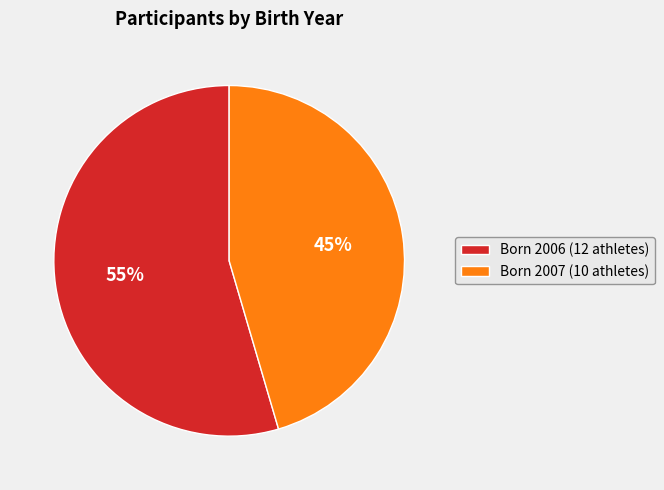

Is the sum of Born 2006 (12 athletes) and Born 2007 (10 athletes) greater than half?

Yes